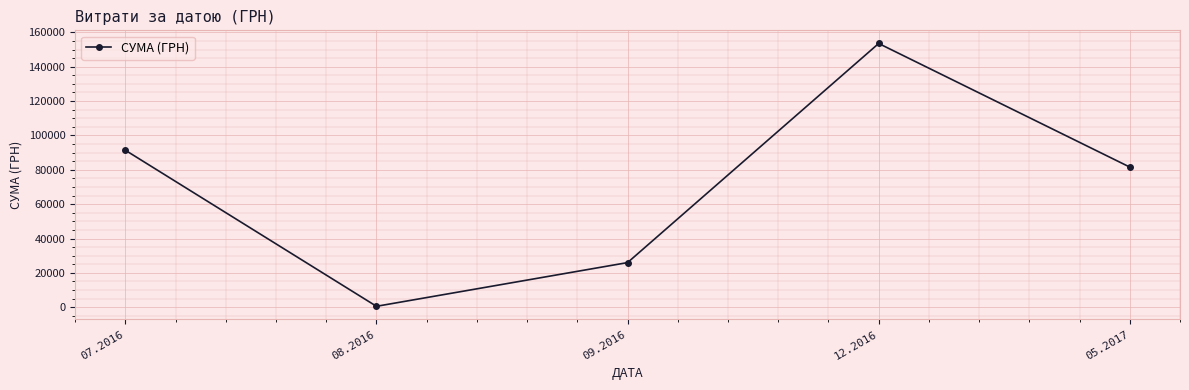

Which category has the highest value across all series?

12.2016